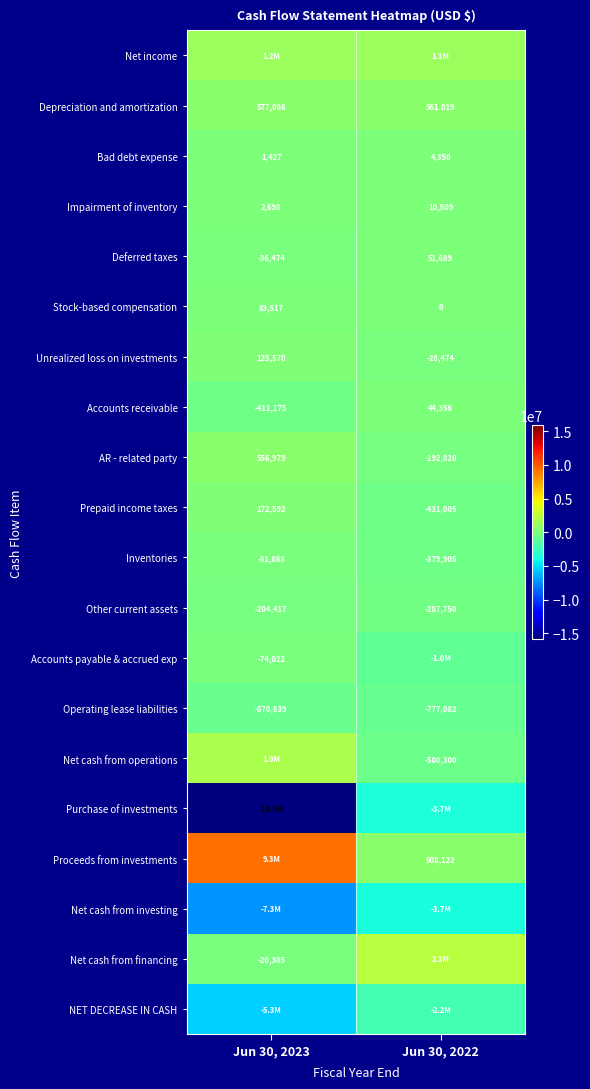

What is the sum of the Unrealized loss on investments values at Jun 30, 2023 and Jun 30, 2022?

97096